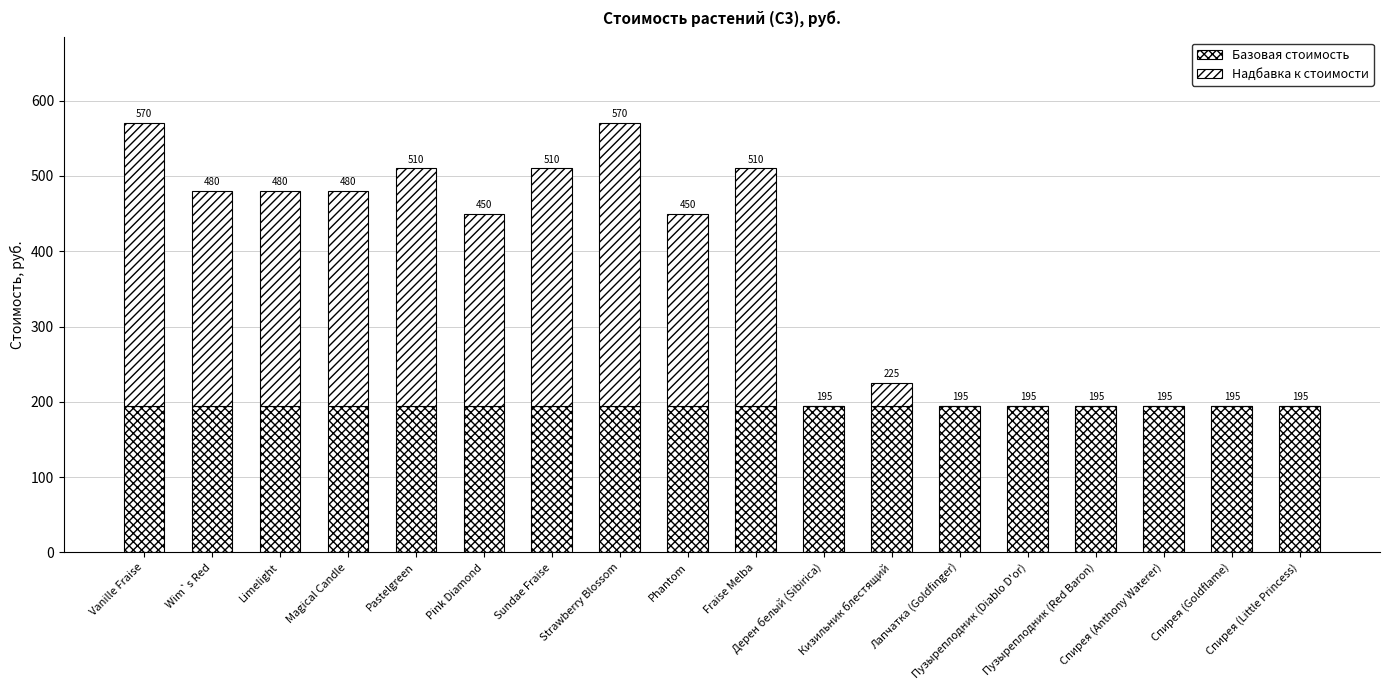

Does the chart contain stacked bars?

Yes